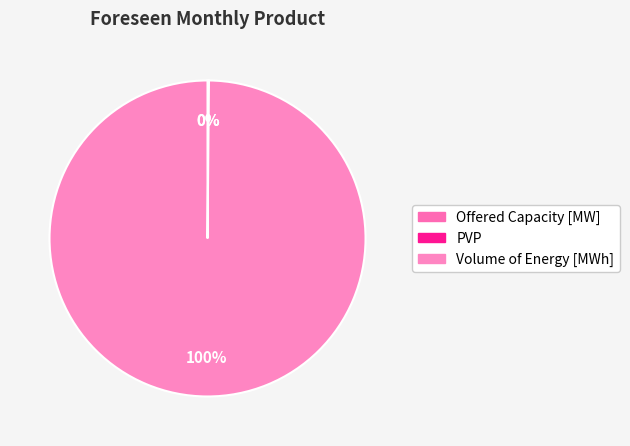

To the nearest percent, what is the average slice percentage?

33%